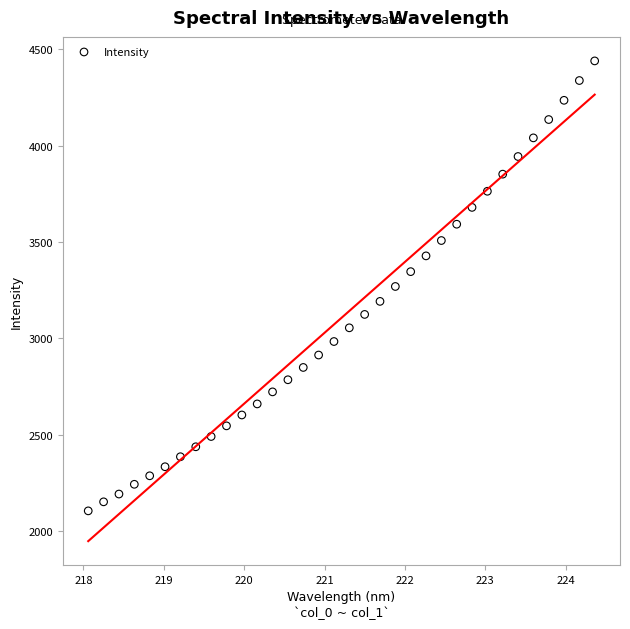

What is the range of X values (max minus min)?

6.3